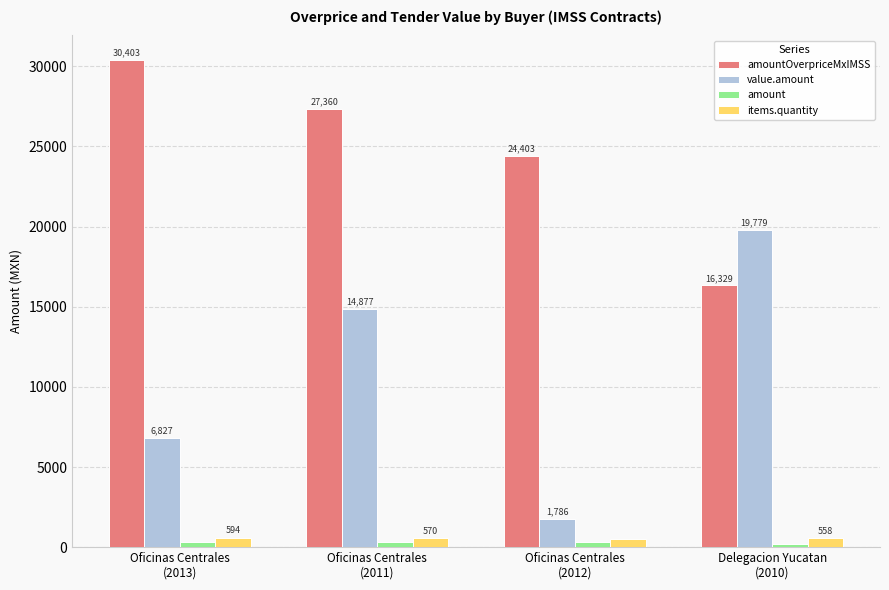

Is it true that value.amount equals 14877.0 at Oficinas Centrales
(2011)?

True